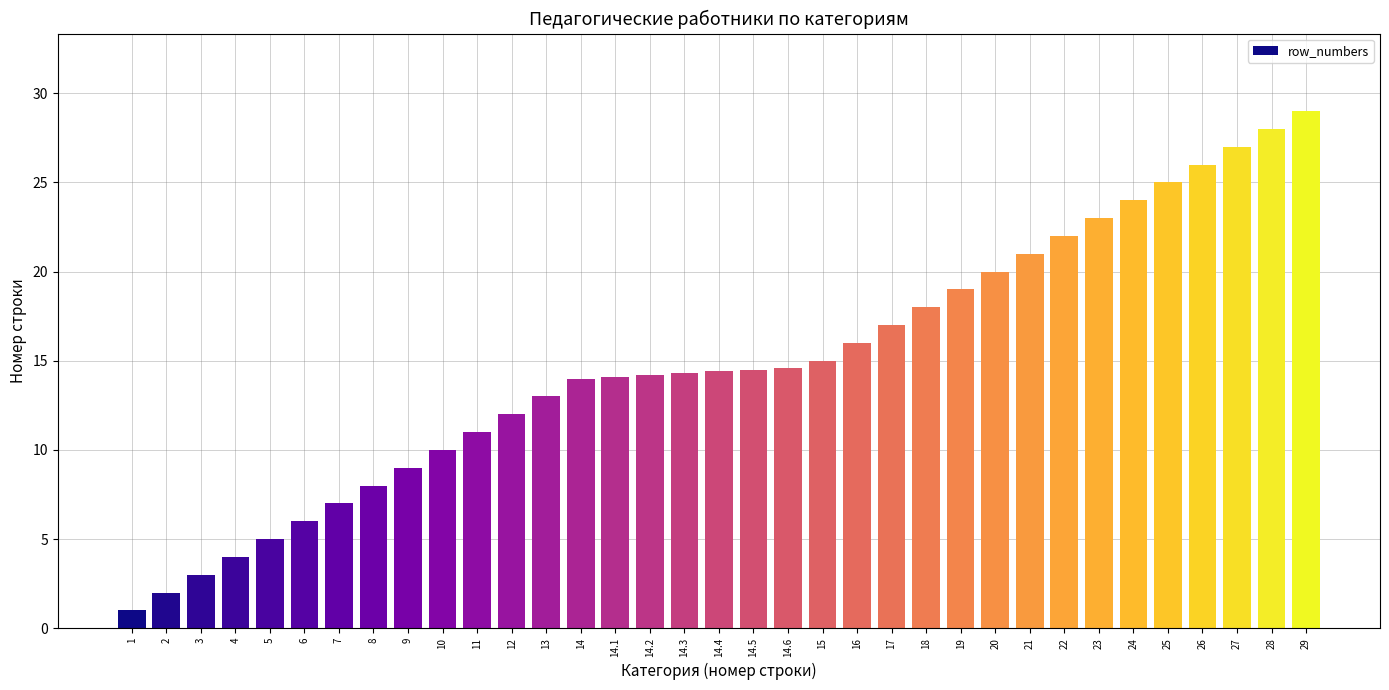

What is the label of the 16th bar from the left?

14.2